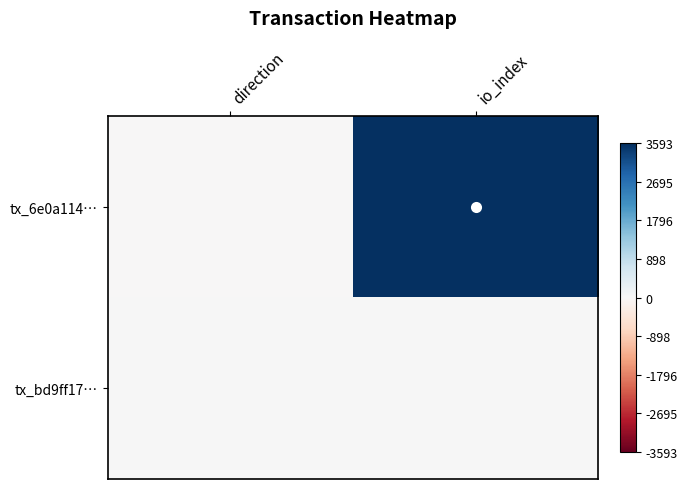

Reading left to right, what are all the values shown in this chart?

tx_6e0a114…: direction=-1	io_index=3593
tx_bd9ff17…: direction=1	io_index=0